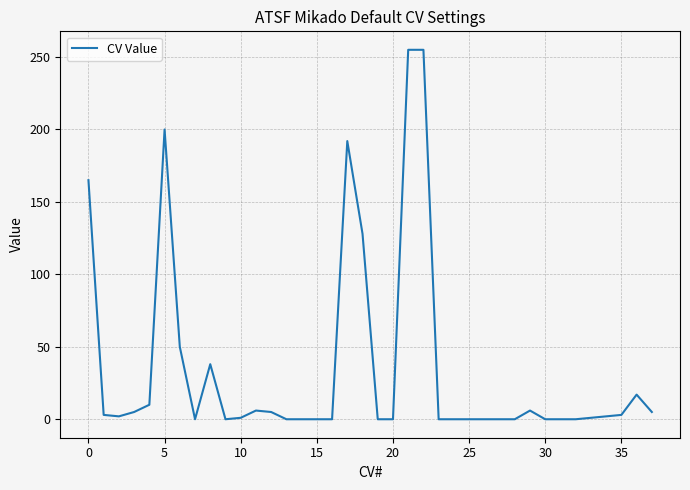

Does the chart have visible grid lines?

Yes